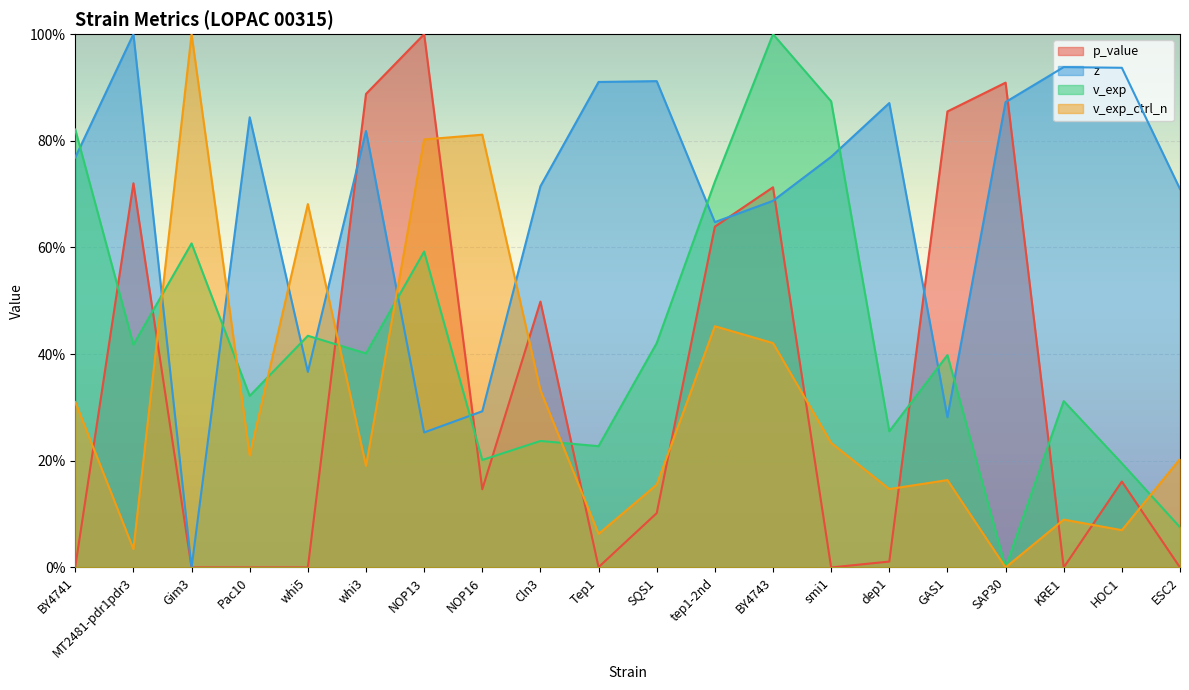

What are all the series names shown in the legend?

p_value, z, v_exp, v_exp_ctrl_n